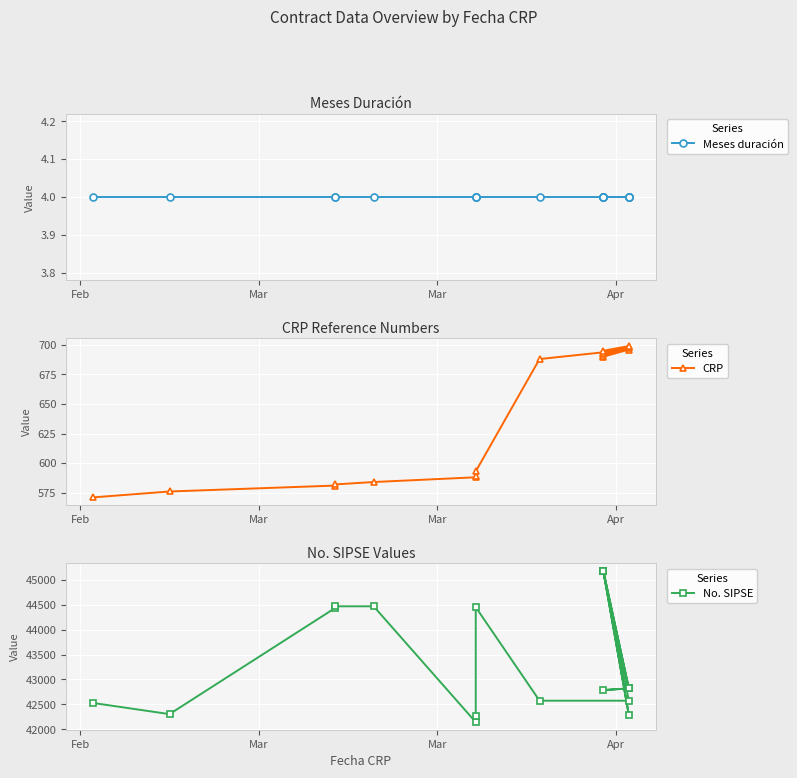

The No. SIPSE series shows 24087 at Mar. True or false?

False